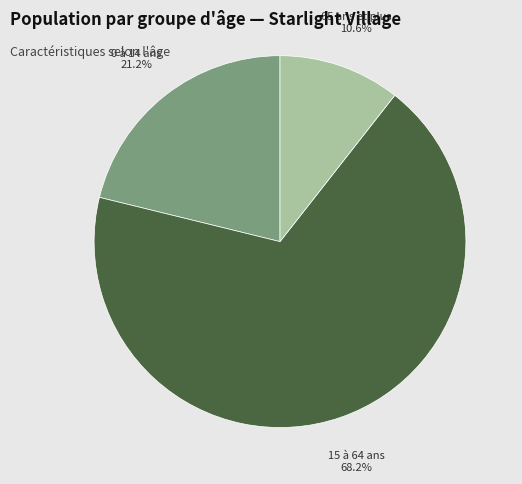

Does any single category account for the majority?

Yes